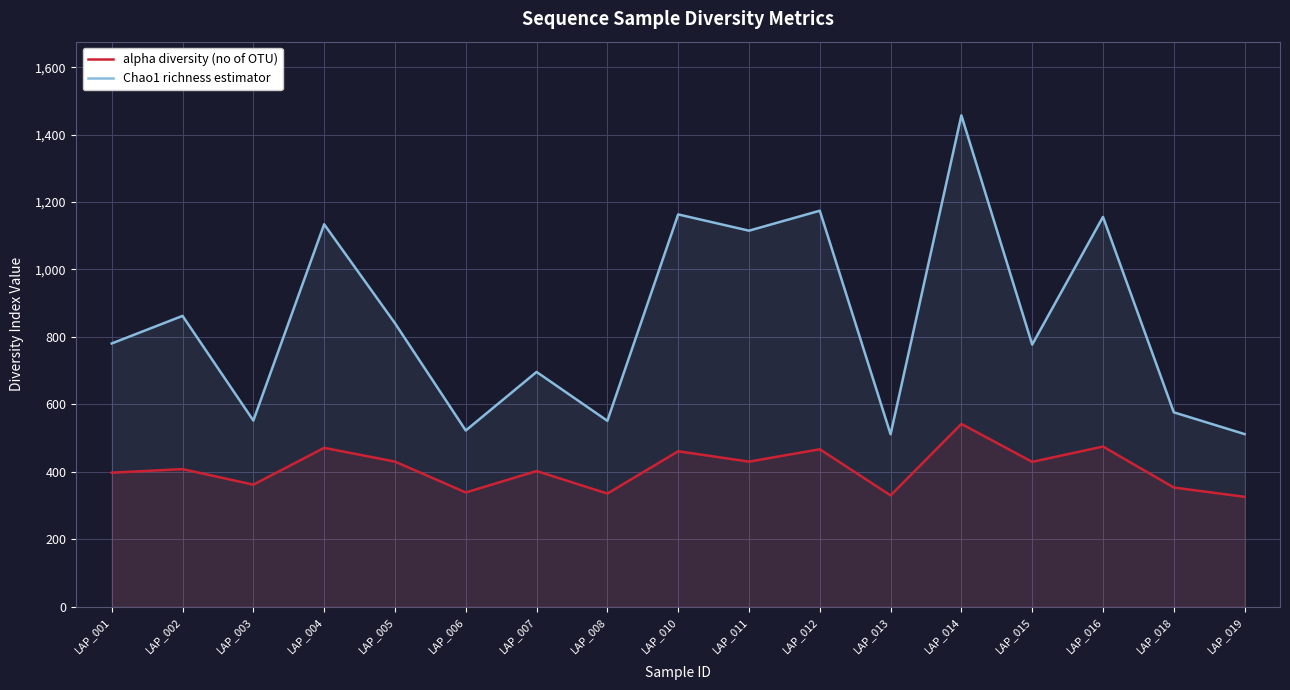

True or false: Chao1 richness estimator and alpha diversity (no of OTU) cross at least once.

False